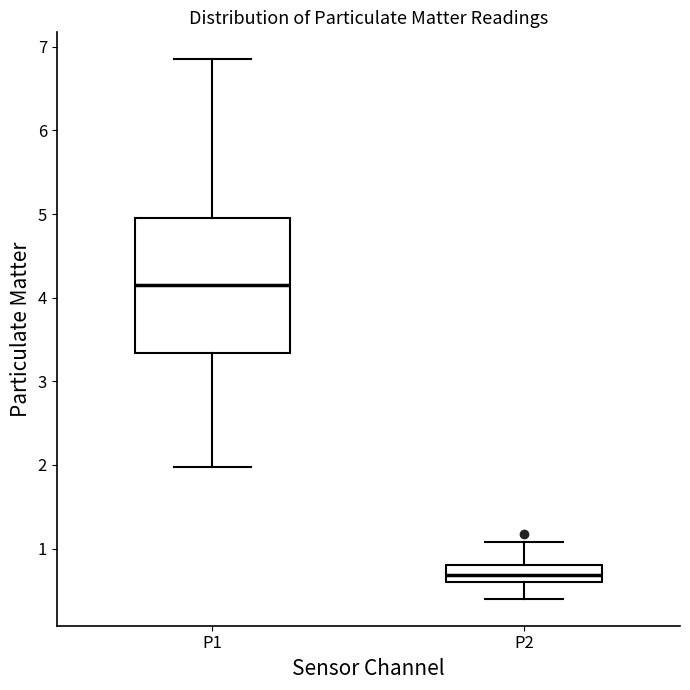

Where does the median line of the box for P1 sit on the y-axis? The values are not printed on the chart, so give them approximately, as read against the axis.

4.2